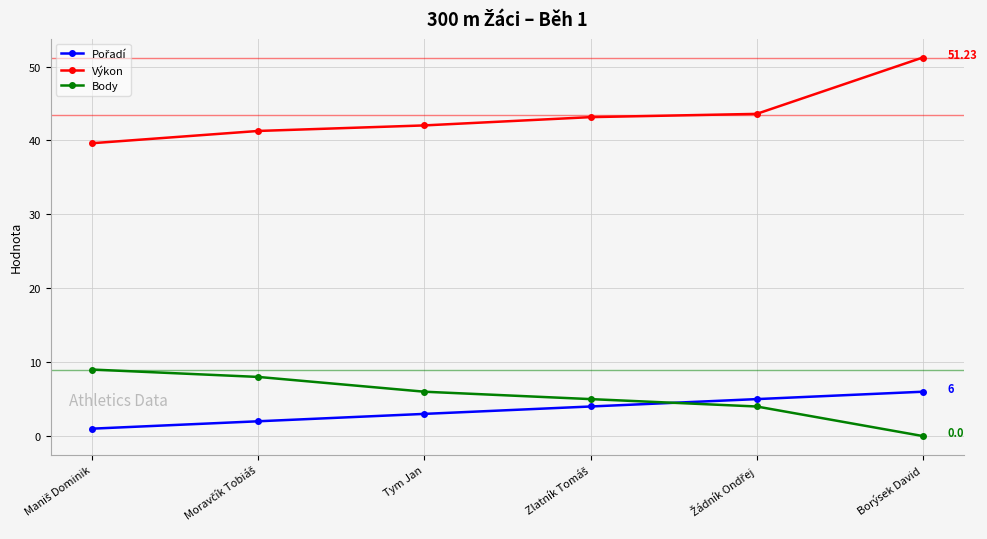

What is the total value across all series at Borýsek David?

57.2